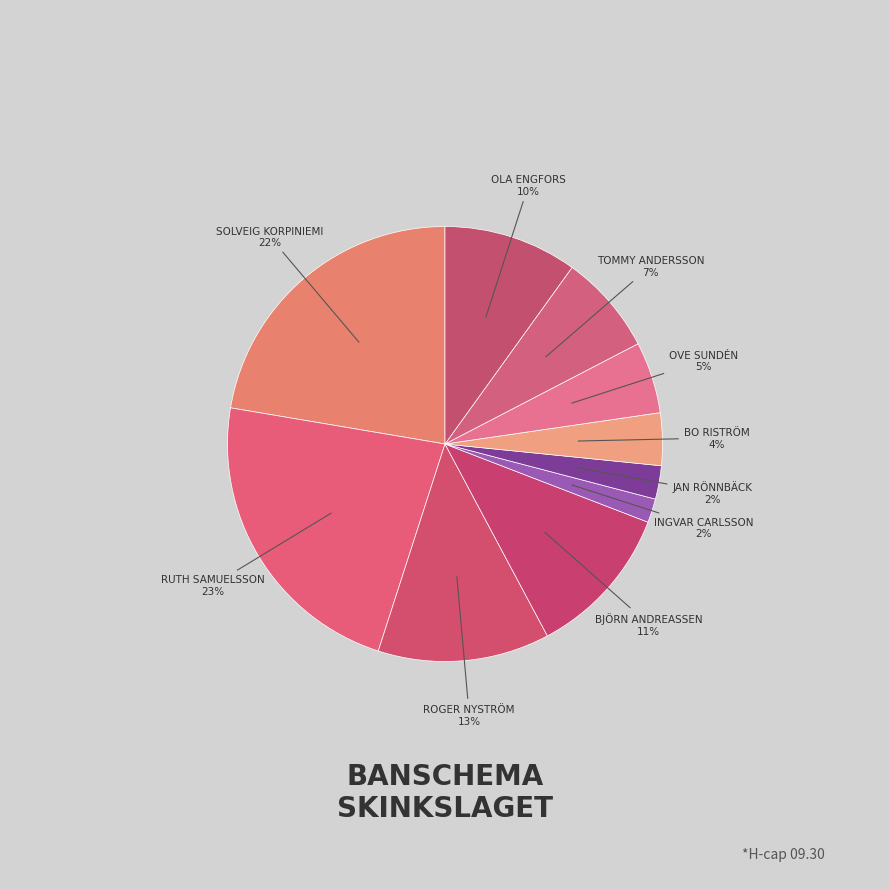

How many segments does this pie chart have?

10